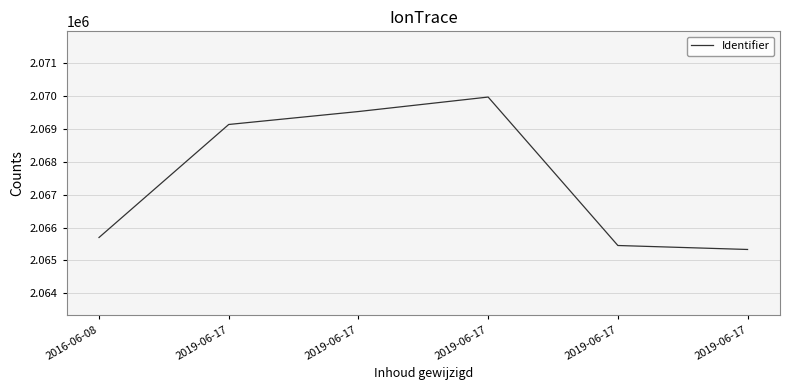

Count the number of data series in this chart.

1